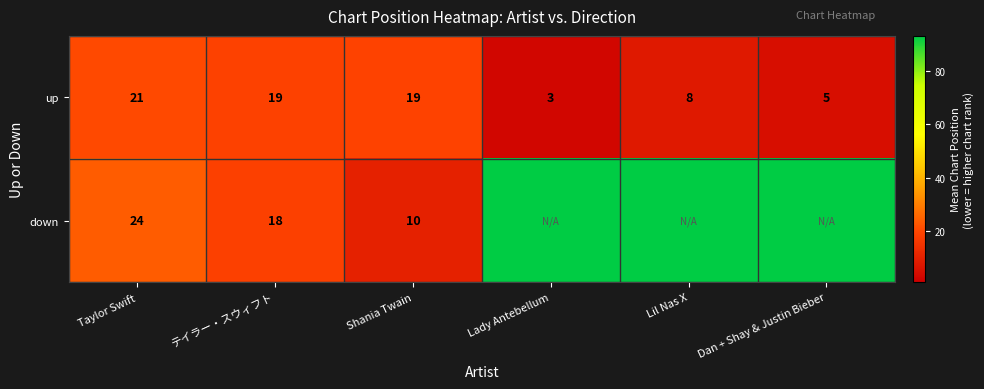

What is the difference between the second highest and second lowest values in the up series?

14